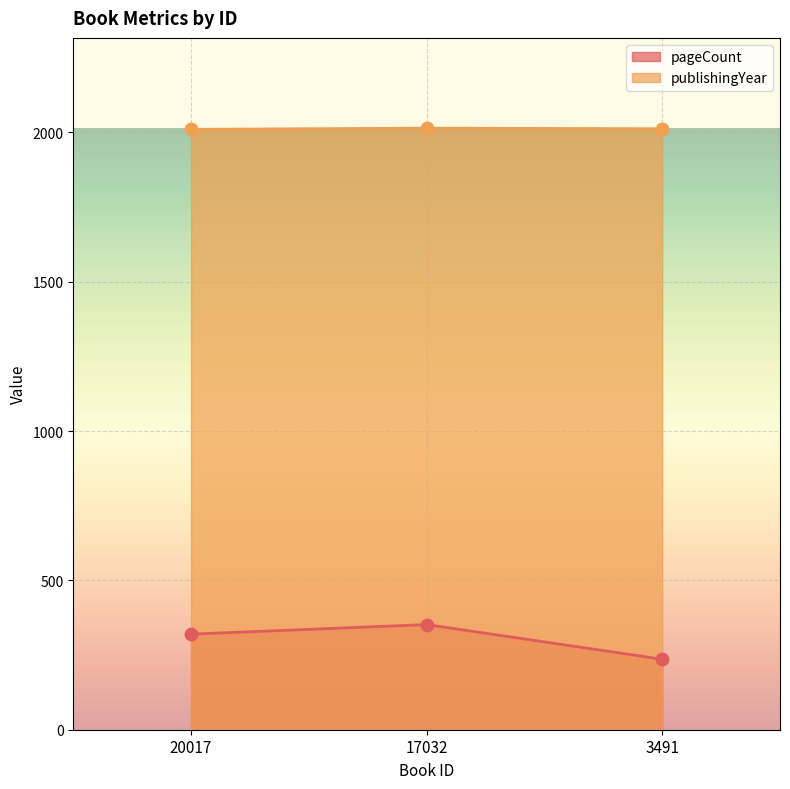

Which series has the largest total across all categories?

publishingYear